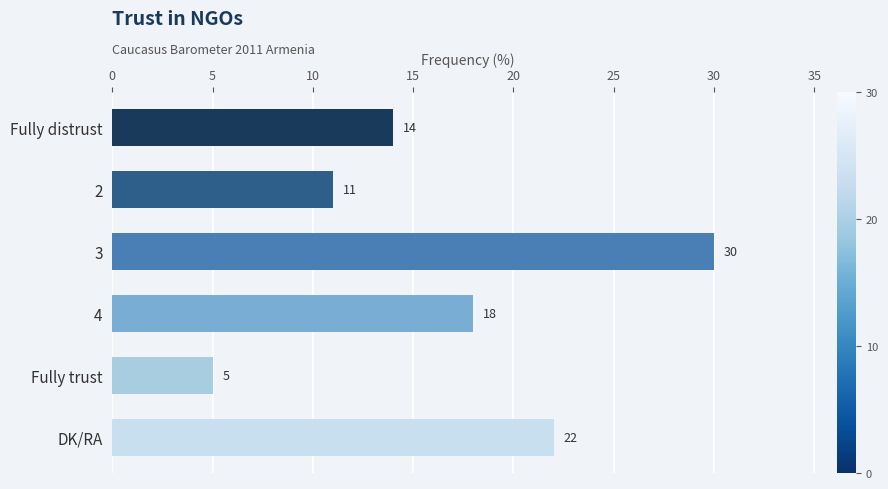

The chart shows a value of 8 at Fully trust. True or false?

False